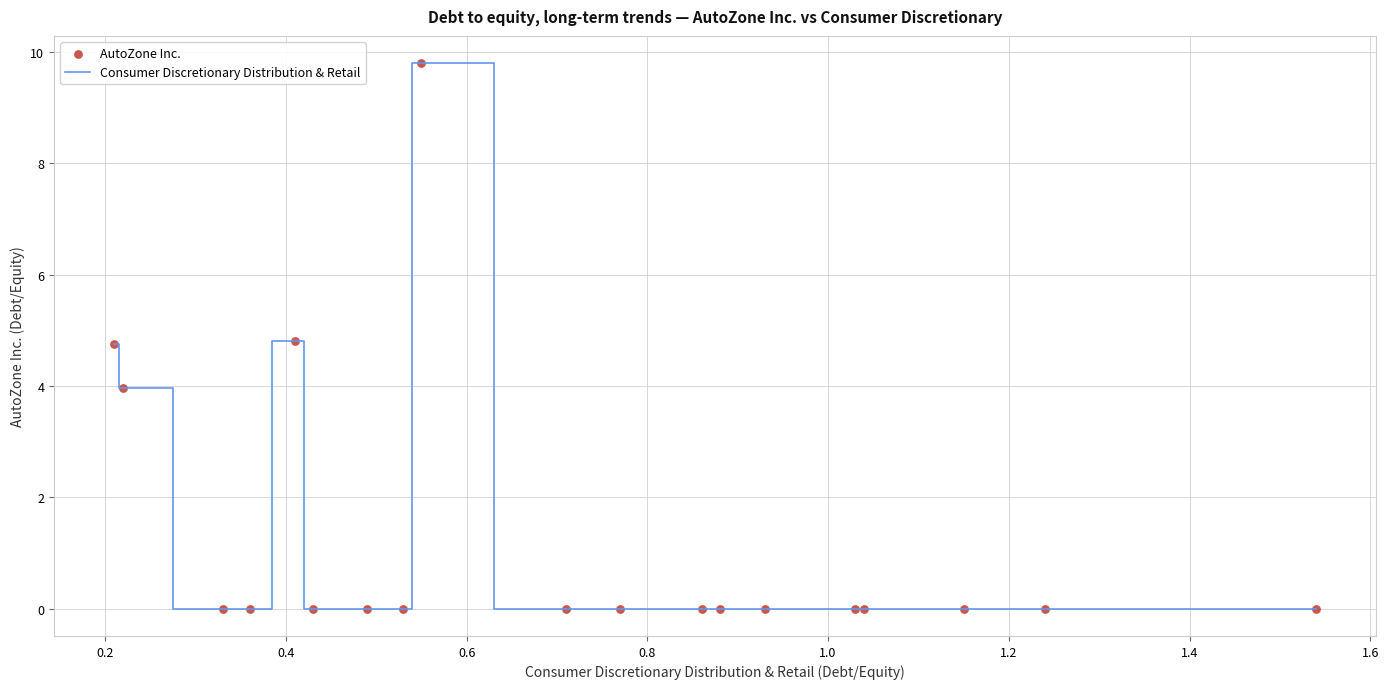

What is the difference between the maximum and minimum values?

9.8